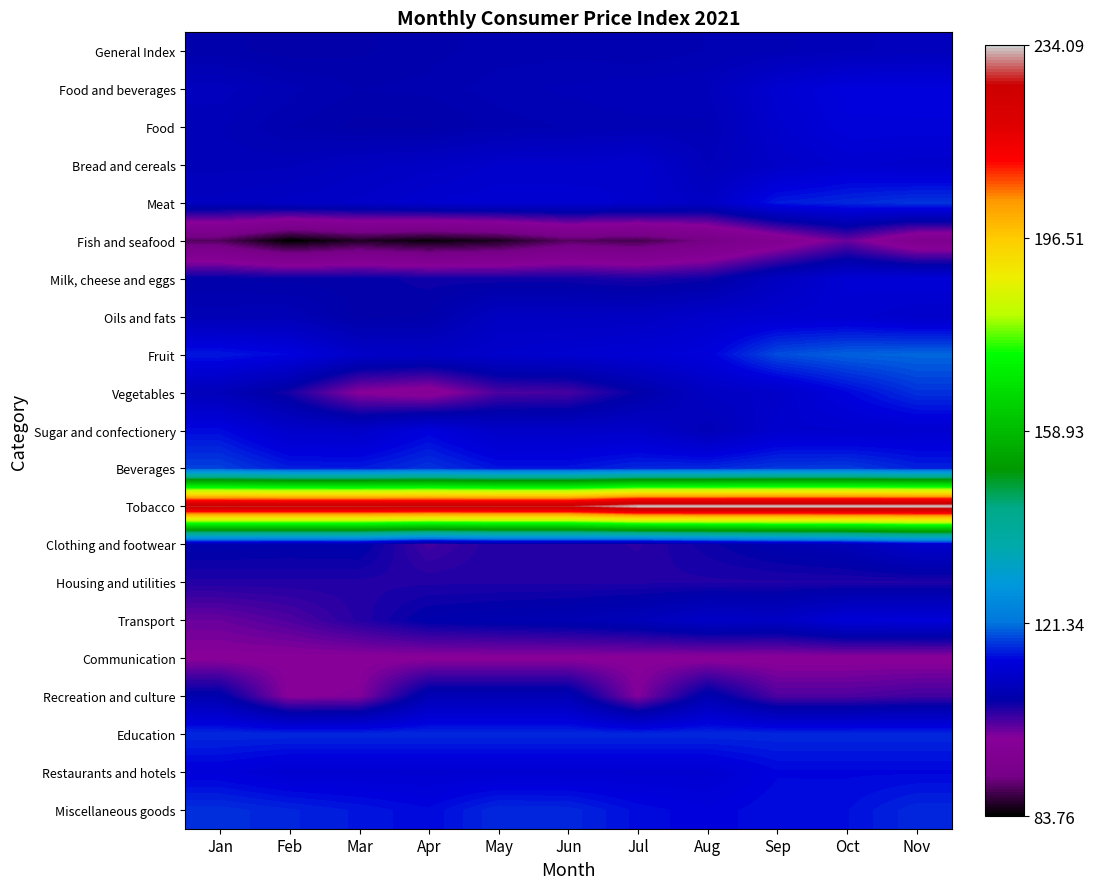

What is the difference between the highest and lowest values at Jun?

138.6